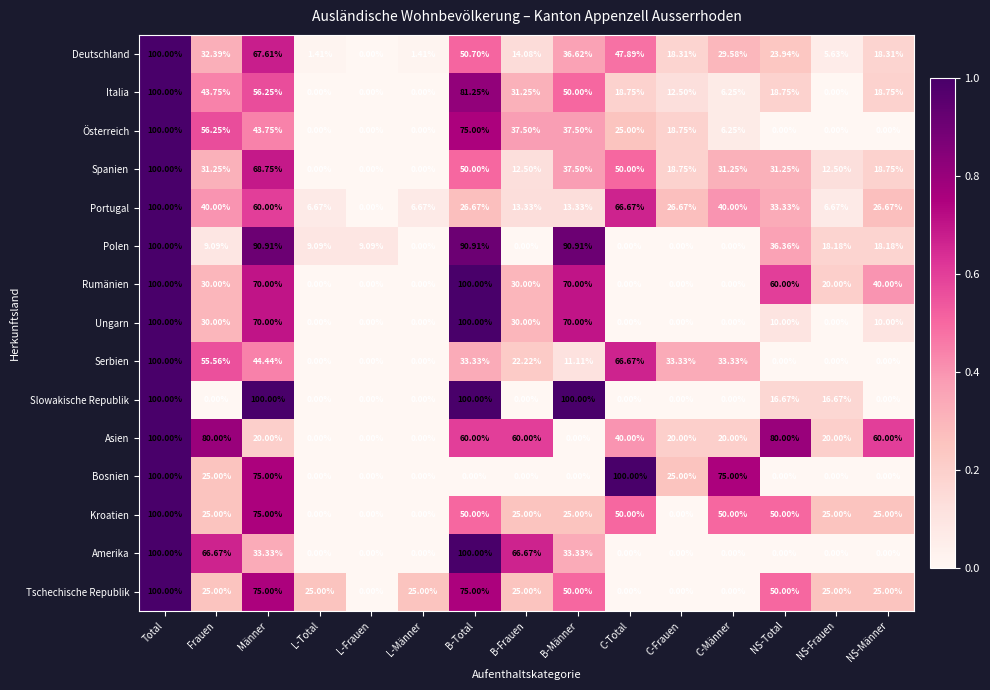

Where does the Tschechische Republik series first go above 25?

Total